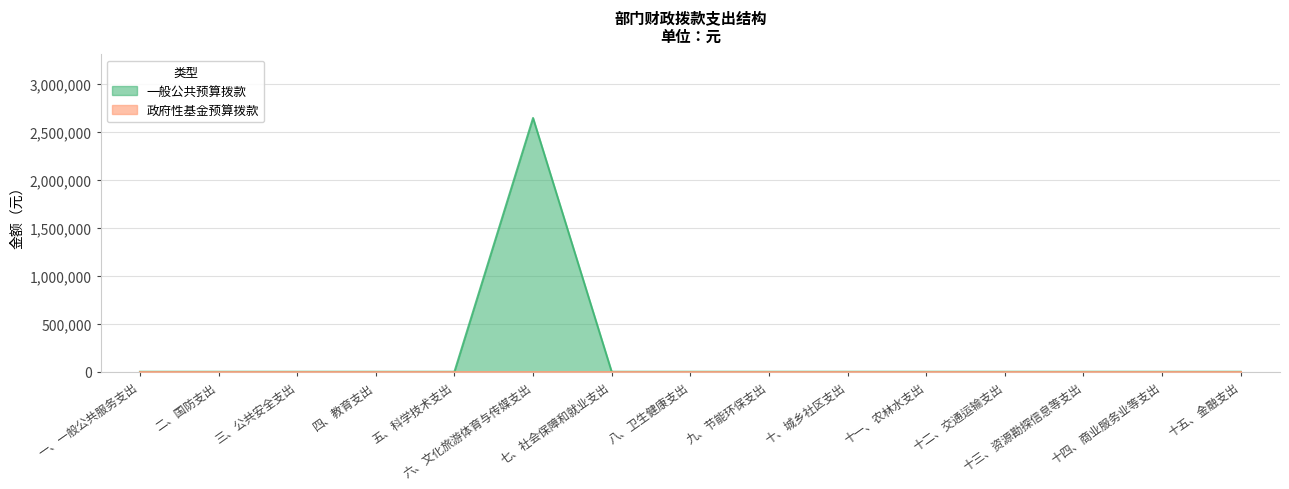

At which category does the chart reach its minimum across all series?

一、一般公共服务支出